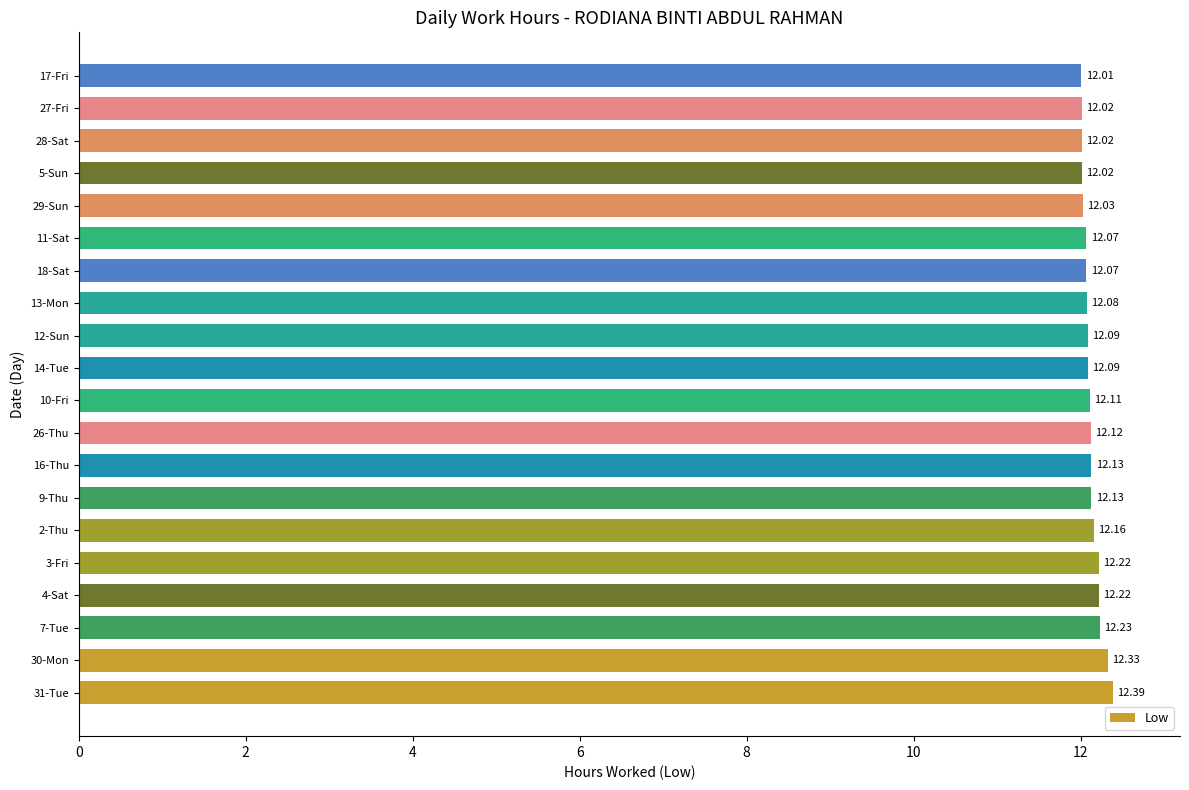

Between 5-Sun and 10-Fri, which is larger?

10-Fri